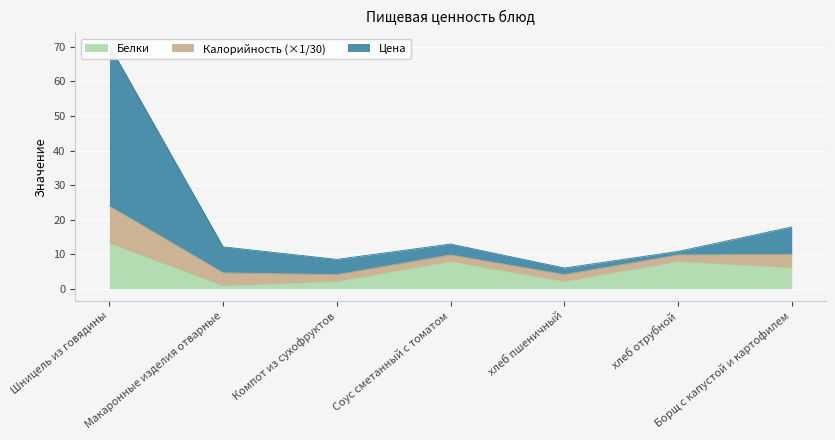

What value does the Белки series have at Борщ с капустой и картофилем?

6.0